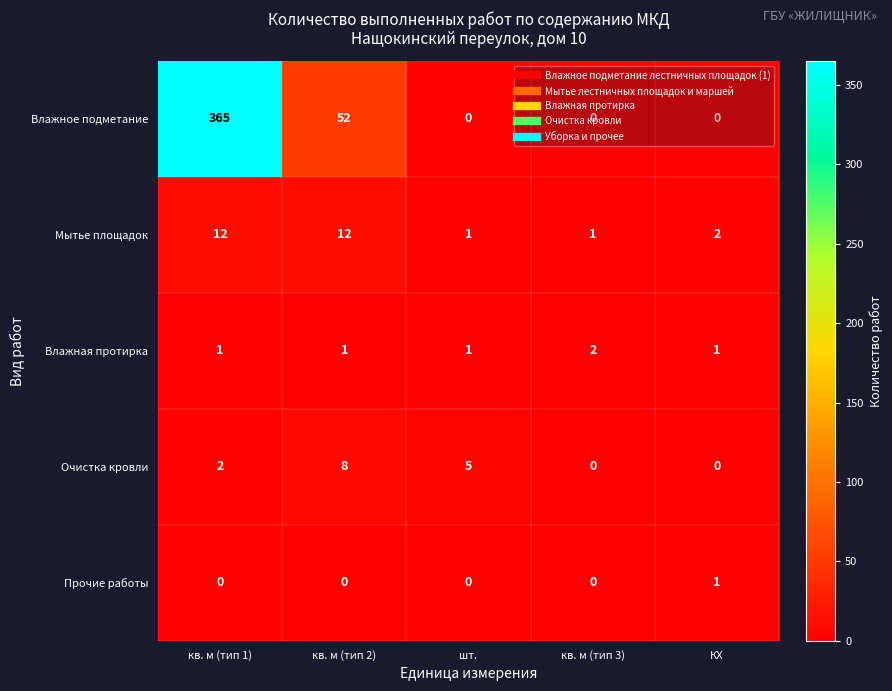

What is the maximum value for Очистка кровли?

8